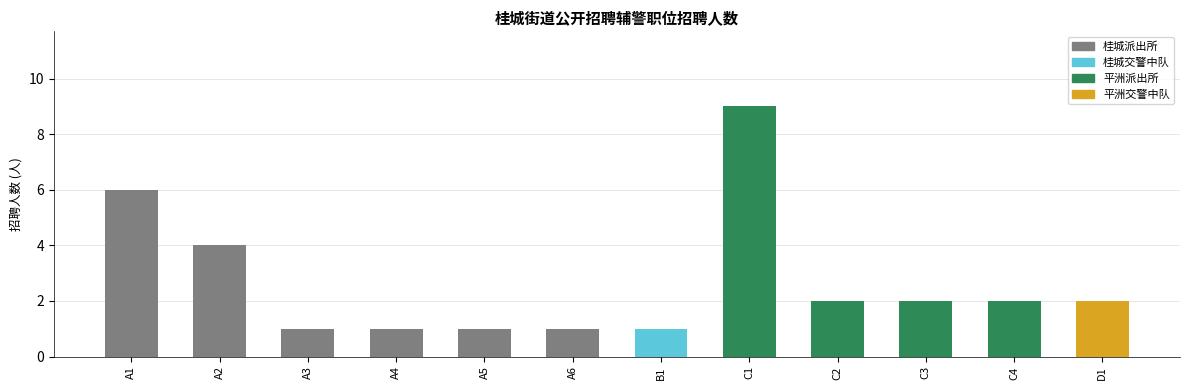

True or false: the data shows 1 at C2.

False